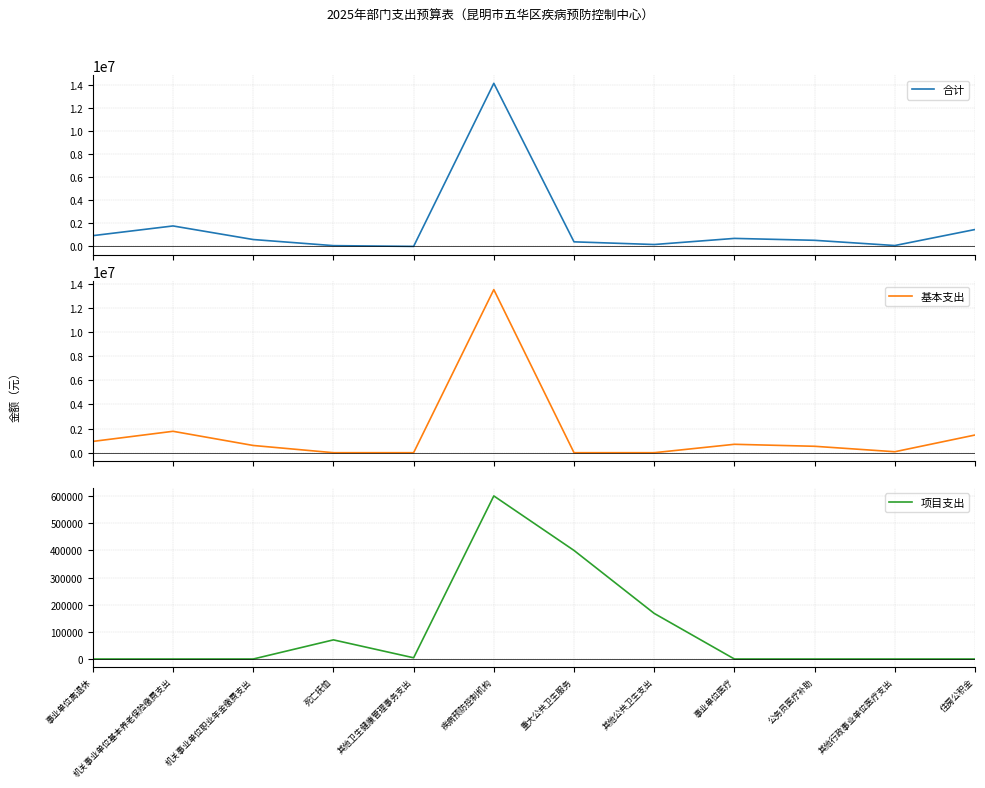

Rank the categories by 合计 value from lowest to highest.

其他卫生健康管理事务支出, 死亡抚恤, 其他行政事业单位医疗支出, 其他公共卫生支出, 重大公共卫生服务, 公务员医疗补助, 机关事业单位职业年金缴费支出, 事业单位医疗, 事业单位离退休, 住房公积金, 机关事业单位基本养老保险缴费支出, 疾病预防控制机构